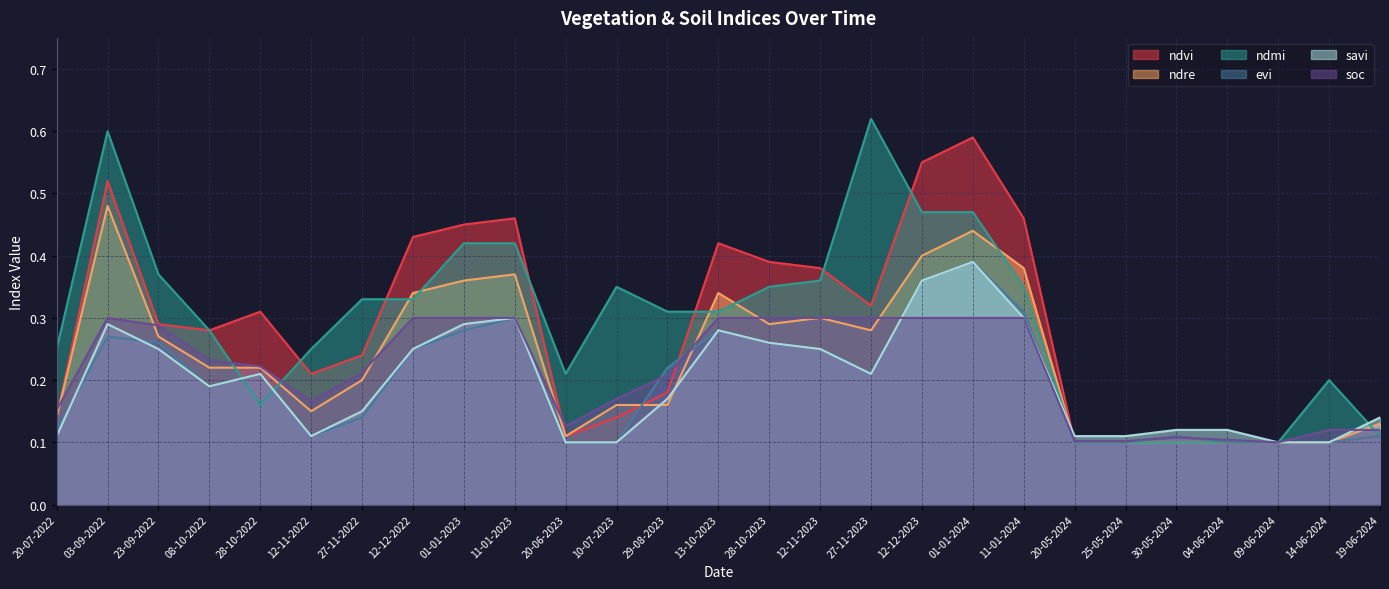

How many lines are shown in the chart?

6